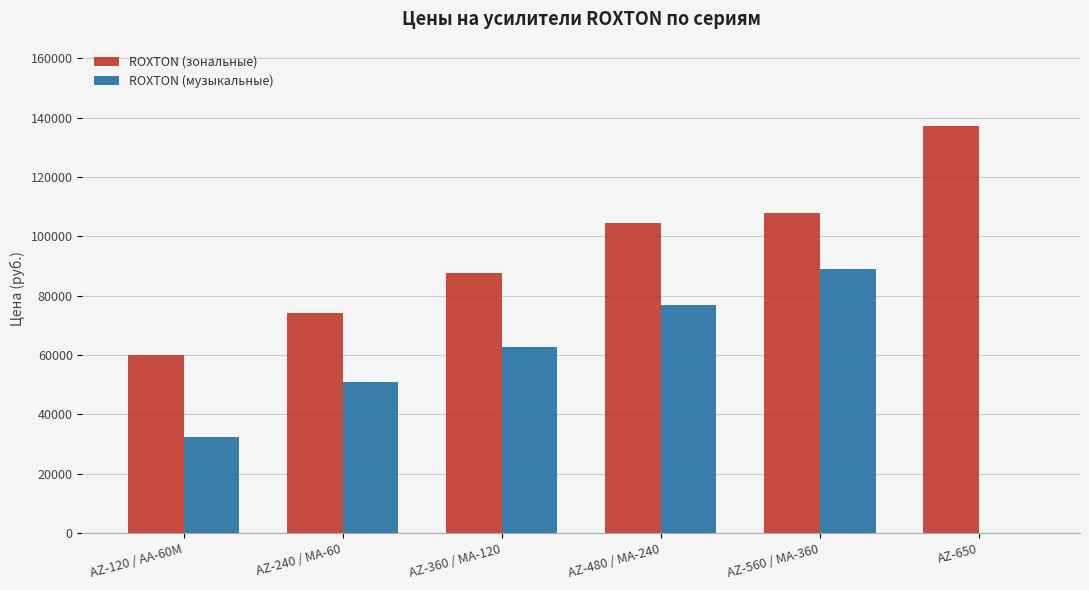

The ROXTON (музыкальные) series shows 90706 at AZ-240 / MA-60. True or false?

False